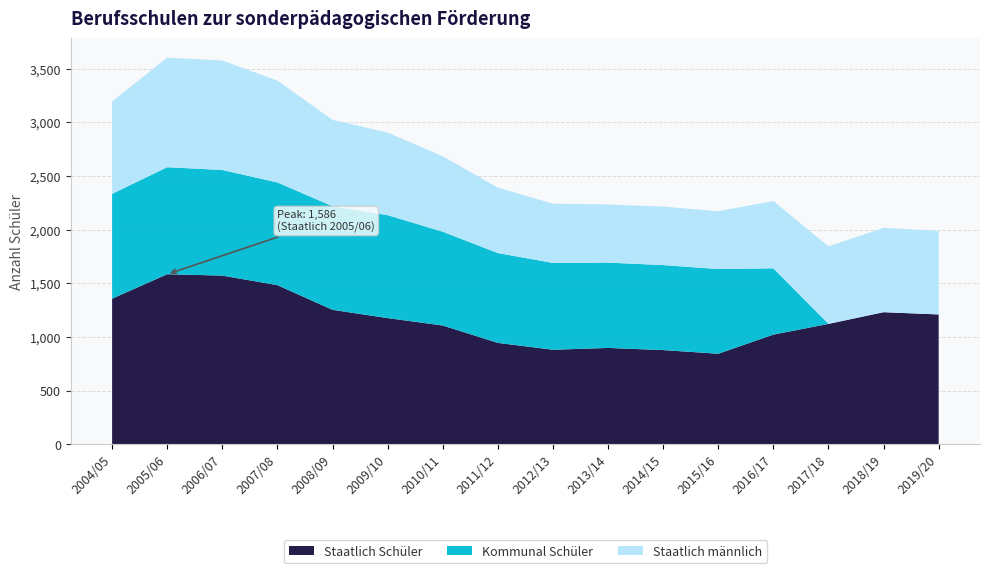

Reading left to right, what are all the values shown in this chart?

Staatlich Schüler: 2004/05=1358	2005/06=1586	2006/07=1573	2007/08=1484	2008/09=1254	2009/10=1177	2010/11=1108	2011/12=946	2012/13=882	2013/14=899	2014/15=879	2015/16=845	2016/17=1023	2017/18=1123	2018/19=1232	2019/20=1211
Kommunal Schüler: 2004/05=977	2005/06=997	2006/07=984	2007/08=957	2008/09=965	2009/10=959	2010/11=874	2011/12=837	2012/13=809	2013/14=795	2014/15=792	2015/16=789	2016/17=618	2017/18=0	2018/19=0	2019/20=0
Staatlich männlich: 2004/05=861	2005/06=1021	2006/07=1020	2007/08=949	2008/09=805	2009/10=770	2010/11=703	2011/12=610	2012/13=552	2013/14=542	2014/15=545	2015/16=539	2016/17=627	2017/18=723	2018/19=786	2019/20=778